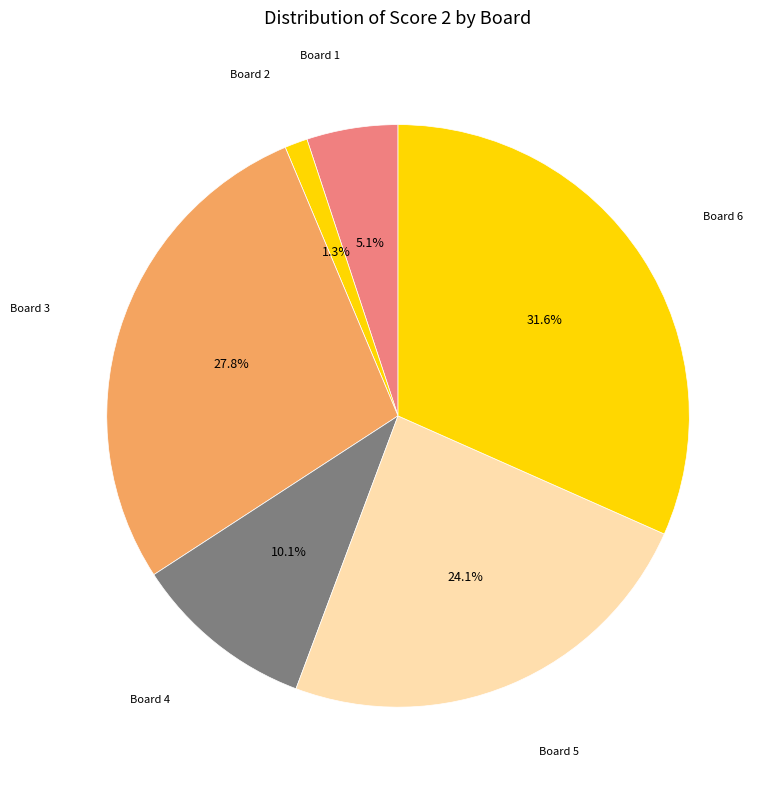

How many slices are in this pie chart?

6